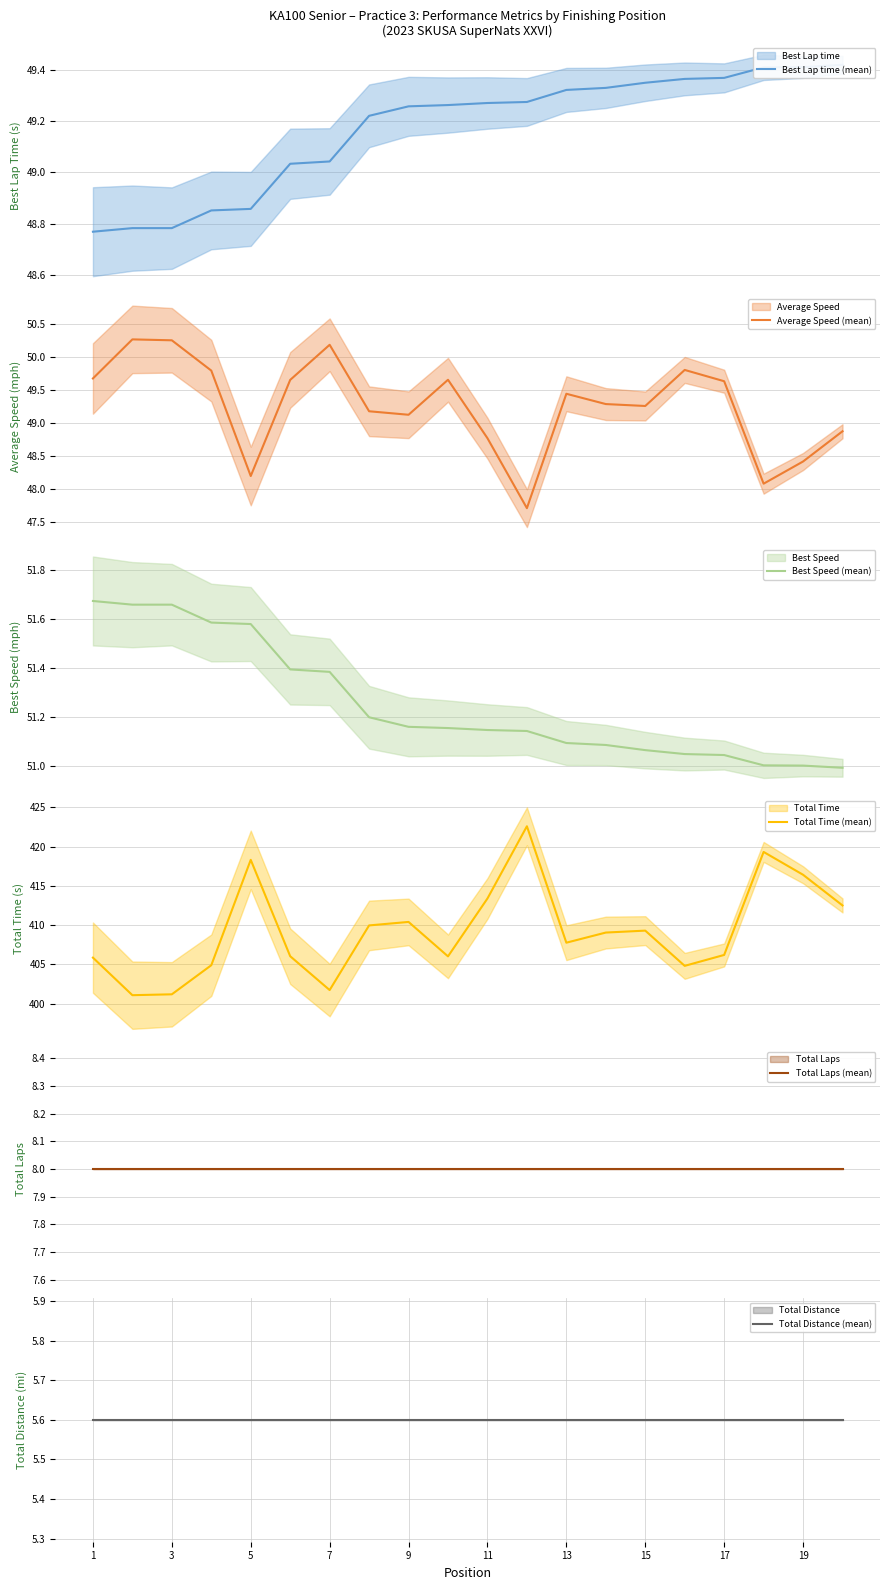

List the series in order of their peak value, highest first.

Total Time (mean), Best Speed (mean), Average Speed (mean), Best Lap time (mean), Total Laps (mean), Total Distance (mean)